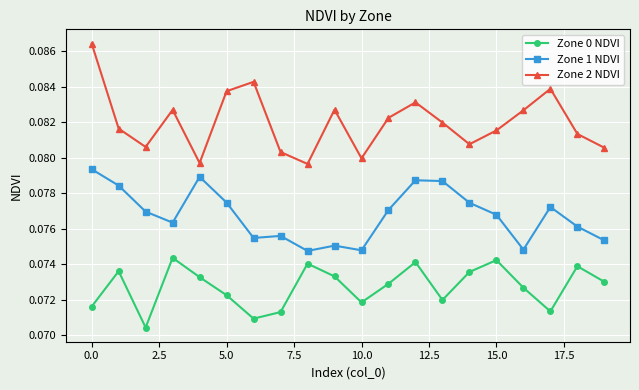

Rank the series by their maximum value, from lowest to highest.

Zone 0 NDVI, Zone 1 NDVI, Zone 2 NDVI